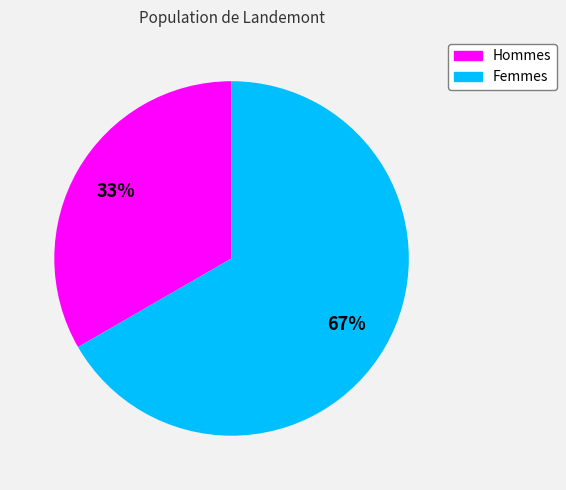

To the nearest percent, what is the average slice percentage?

50%